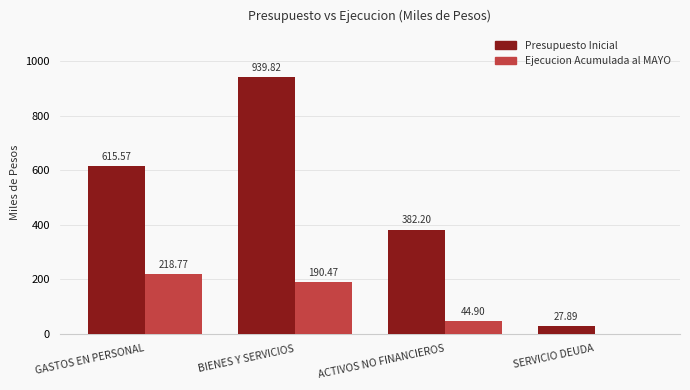

Reading left to right, list all the values displayed in this chart.

Presupuesto Inicial: GASTOS EN PERSONAL=615.6	BIENES Y SERVICIOS=939.8	ACTIVOS NO FINANCIEROS=382.2	SERVICIO DEUDA=27.9
Ejecucion Acumulada al MAYO: GASTOS EN PERSONAL=218.8	BIENES Y SERVICIOS=190.5	ACTIVOS NO FINANCIEROS=44.9	SERVICIO DEUDA=0.0